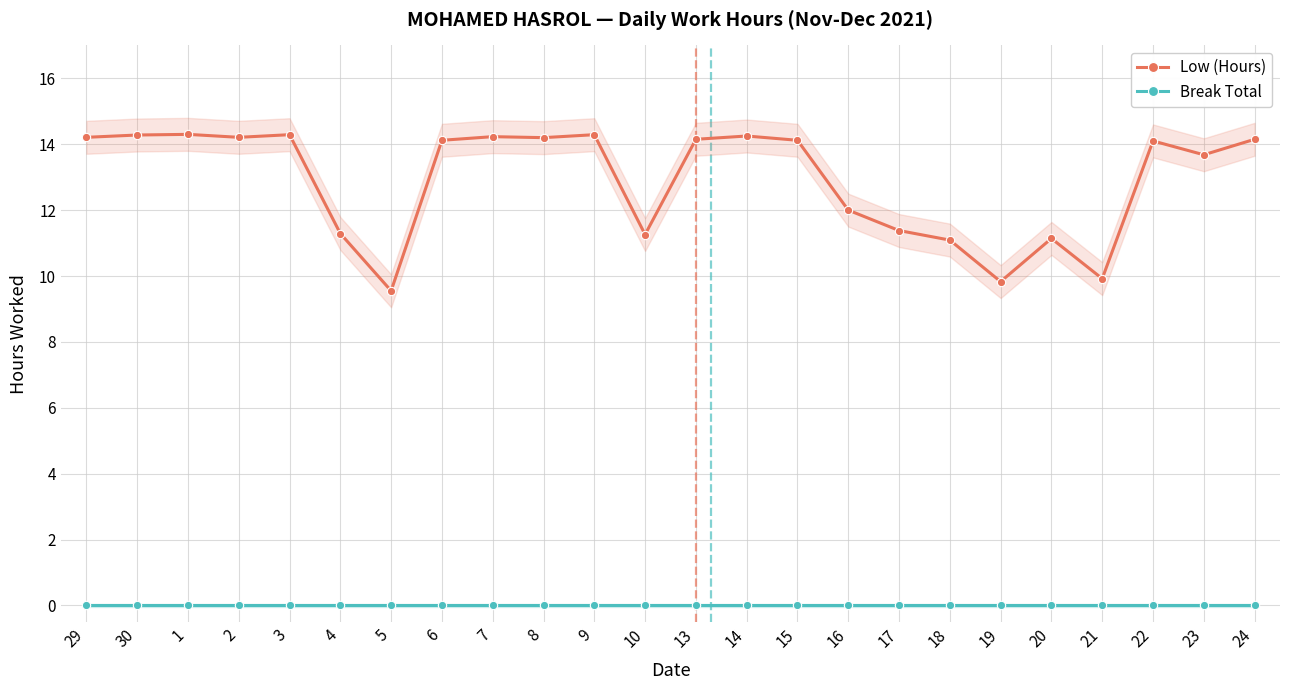

True or false: Break Total has a value of 0.0 at 8.

True